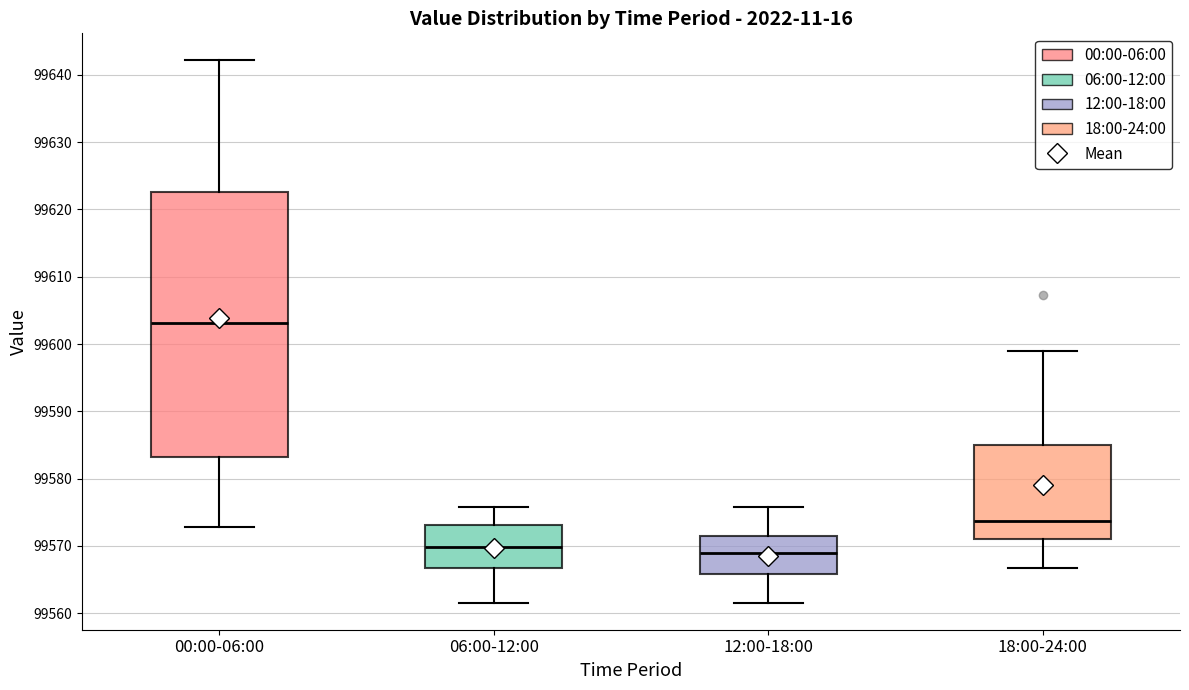

Which box is the tallest, from its lower edge to its upper edge?

00:00-06:00